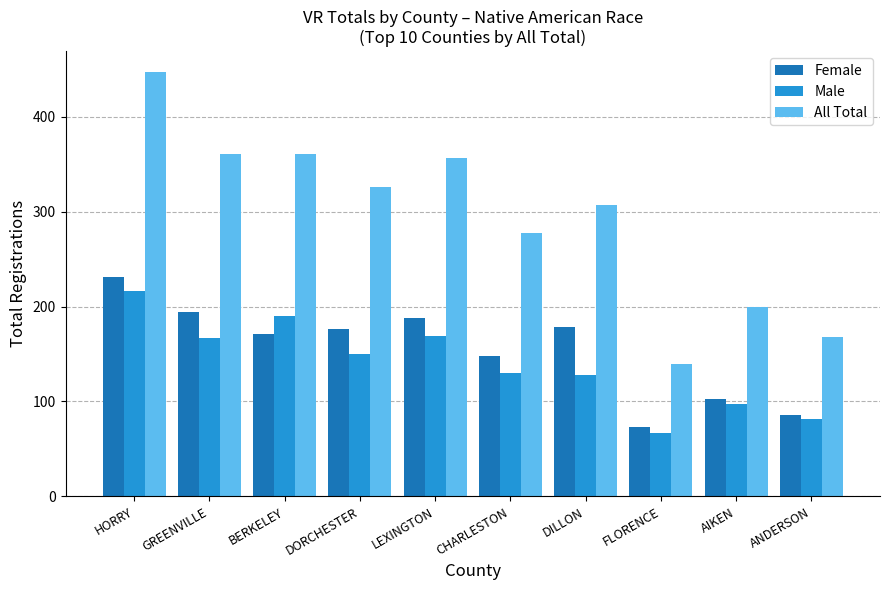

Which category has the highest value across all series?

HORRY